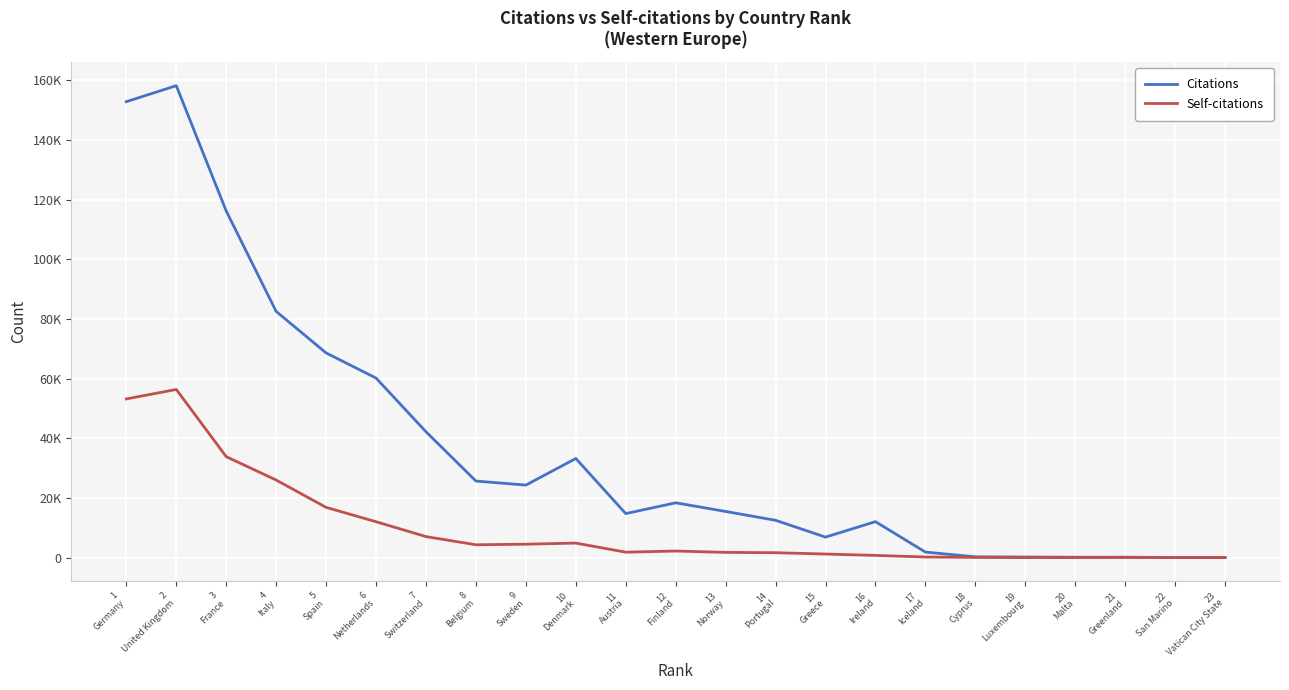

Reading left to right, list all the values displayed in this chart.

Citations: 1
Germany=152877	2
United Kingdom=158241	3
France=116220	4
Italy=82535	5
Spain=68618	6
Netherlands=60195	7
Switzerland=42181	8
Belgium=25657	9
Sweden=24303	10
Denmark=33218	11
Austria=14744	12
Finland=18360	13
Norway=15458	14
Portugal=12492	15
Greece=6859	16
Ireland=12039	17
Iceland=1833	18
Cyprus=248	19
Luxembourg=176	20
Malta=112	21
Greenland=123	22
San Marino=20	23
Vatican City State=28
Self-citations: 1
Germany=53192	2
United Kingdom=56371	3
France=33833	4
Italy=25996	5
Spain=16826	6
Netherlands=12018	7
Switzerland=7028	8
Belgium=4285	9
Sweden=4480	10
Denmark=4855	11
Austria=1803	12
Finland=2191	13
Norway=1735	14
Portugal=1623	15
Greece=1181	16
Ireland=722	17
Iceland=187	18
Cyprus=51	19
Luxembourg=6	20
Malta=10	21
Greenland=36	22
San Marino=2	23
Vatican City State=1